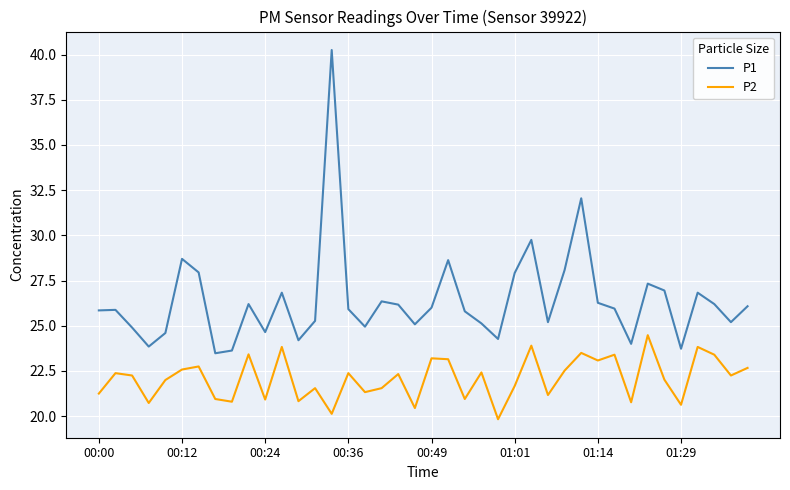

Rank the series by their average value, from lowest to highest.

P2, P1